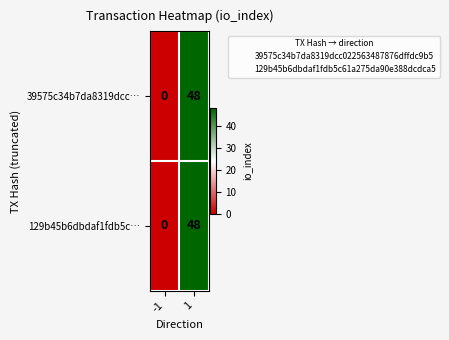

Is it true that 39575c34b7da8319dcc… equals 31 at -1?

False